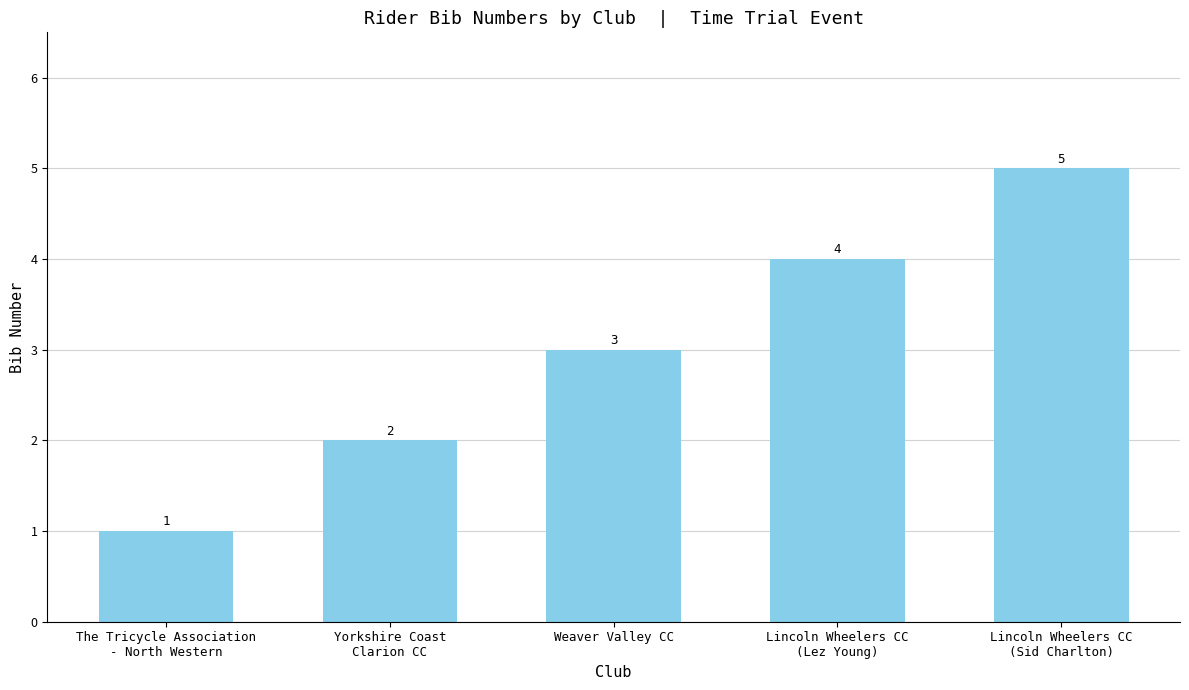

How many values are between 2 and 4?

3